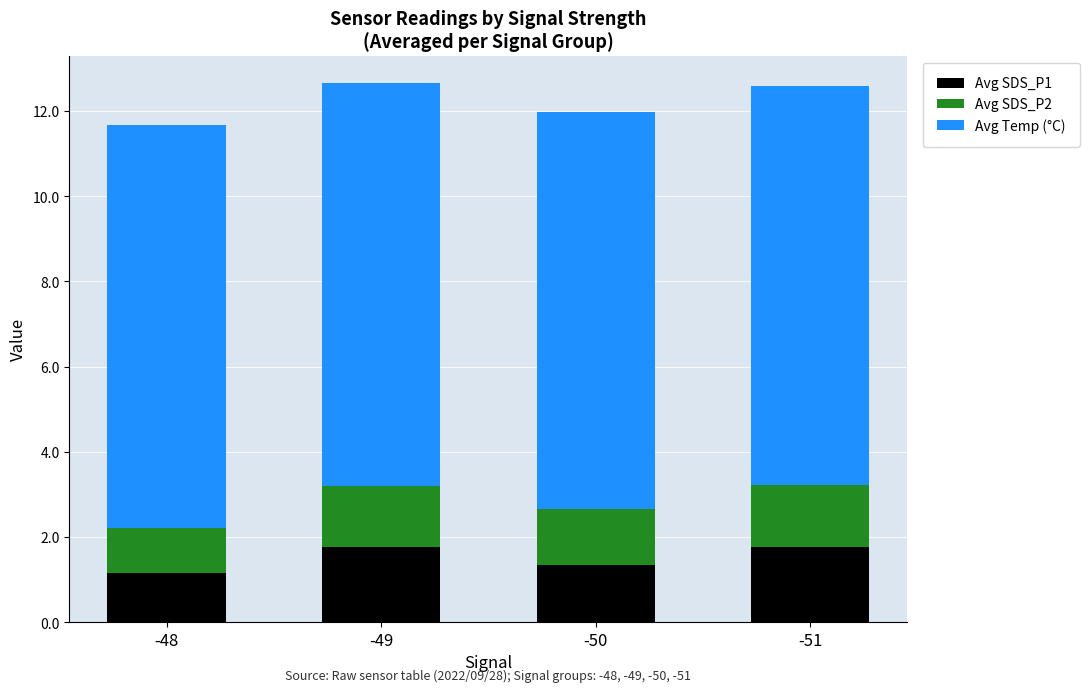

The Avg SDS_P1 series shows 2.1 at -50. True or false?

False